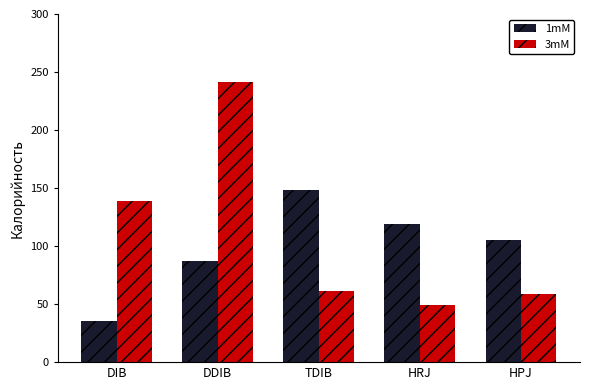

Read the 1mM value at HRJ.

119.0